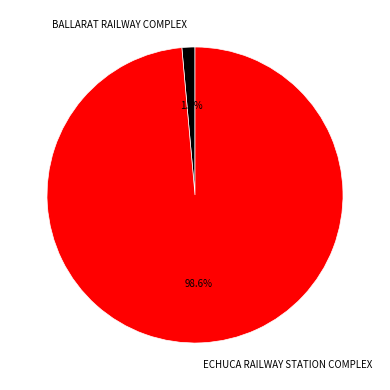

Rank the categories by value from lowest to highest.

BALLARAT RAILWAY COMPLEX, ECHUCA RAILWAY STATION COMPLEX